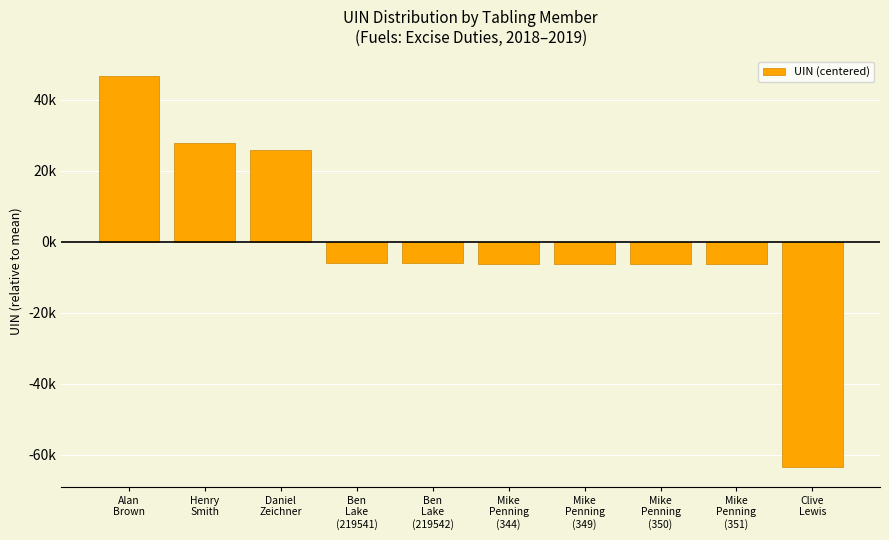

What is the change in value from Ben
Lake
(219541) to Mike
Penning
(351)?

-190.0